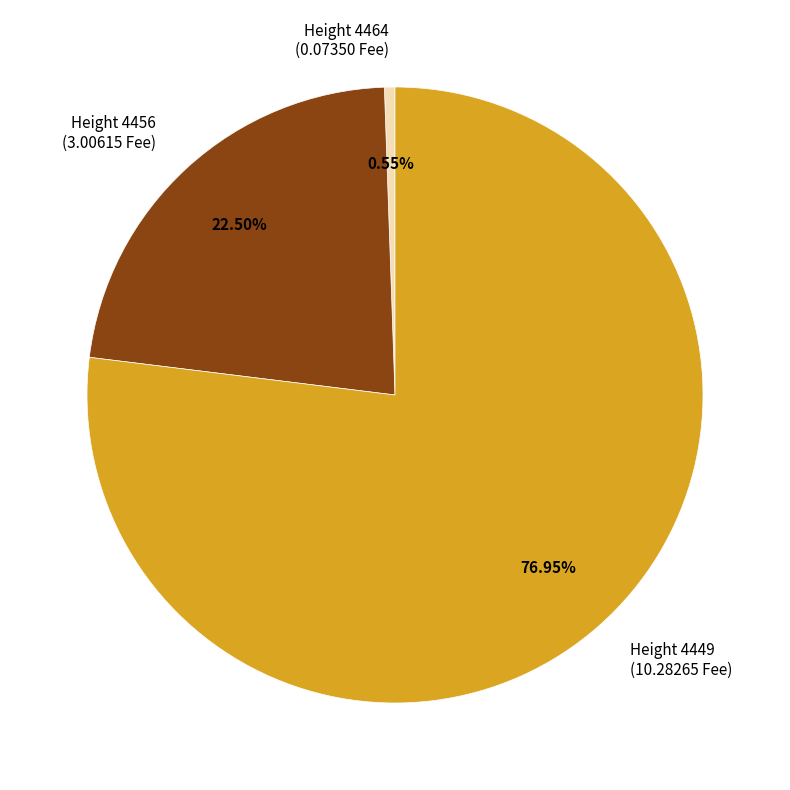

Rank the categories by value from lowest to highest.

Height 4464 (0.07350 Fee), Height 4456 (3.00615 Fee), Height 4449 (10.28265 Fee)